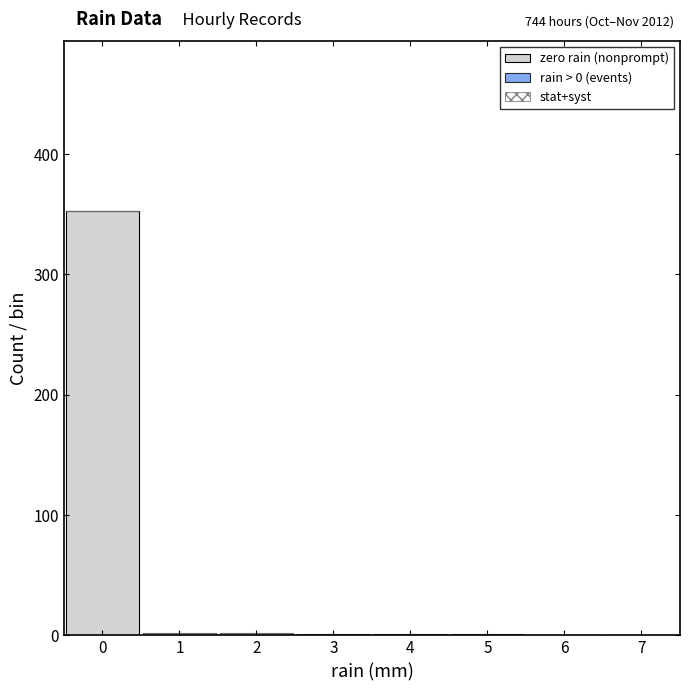

Which range on the x-axis has the tallest stacked bar (by total height)?

-0.5 to 0.5